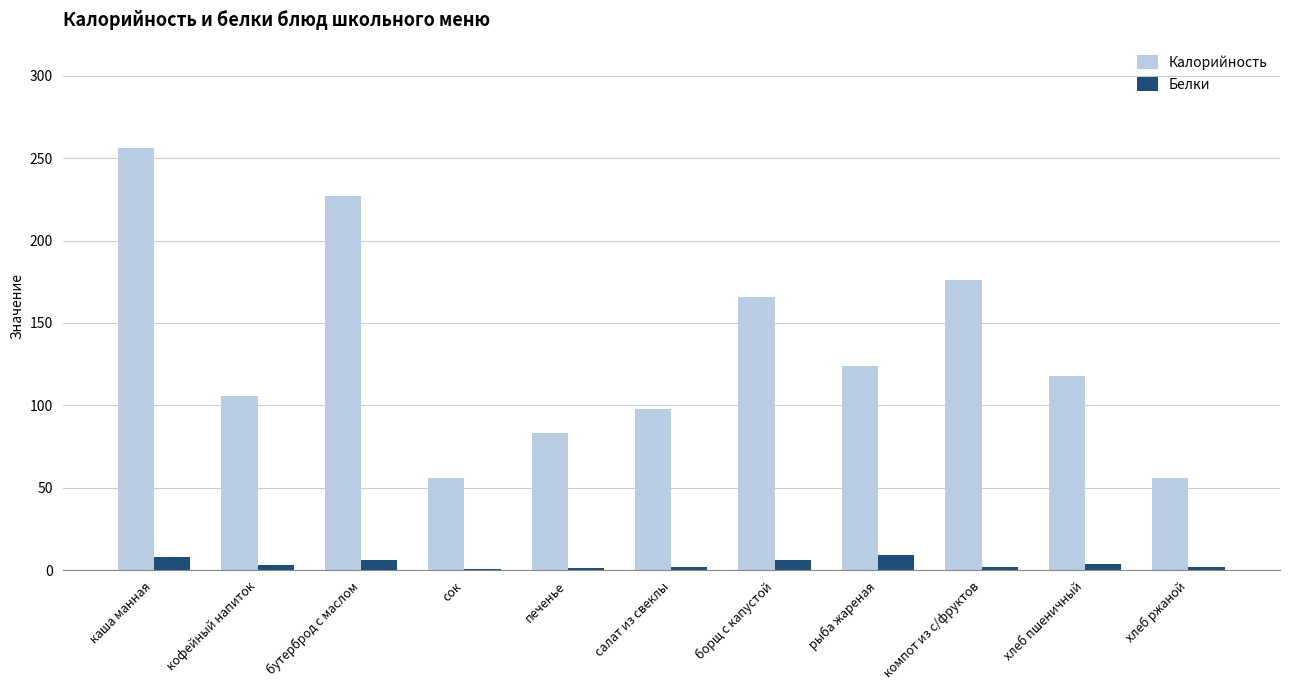

What is the total value across all series at салат из свеклы?

100.0